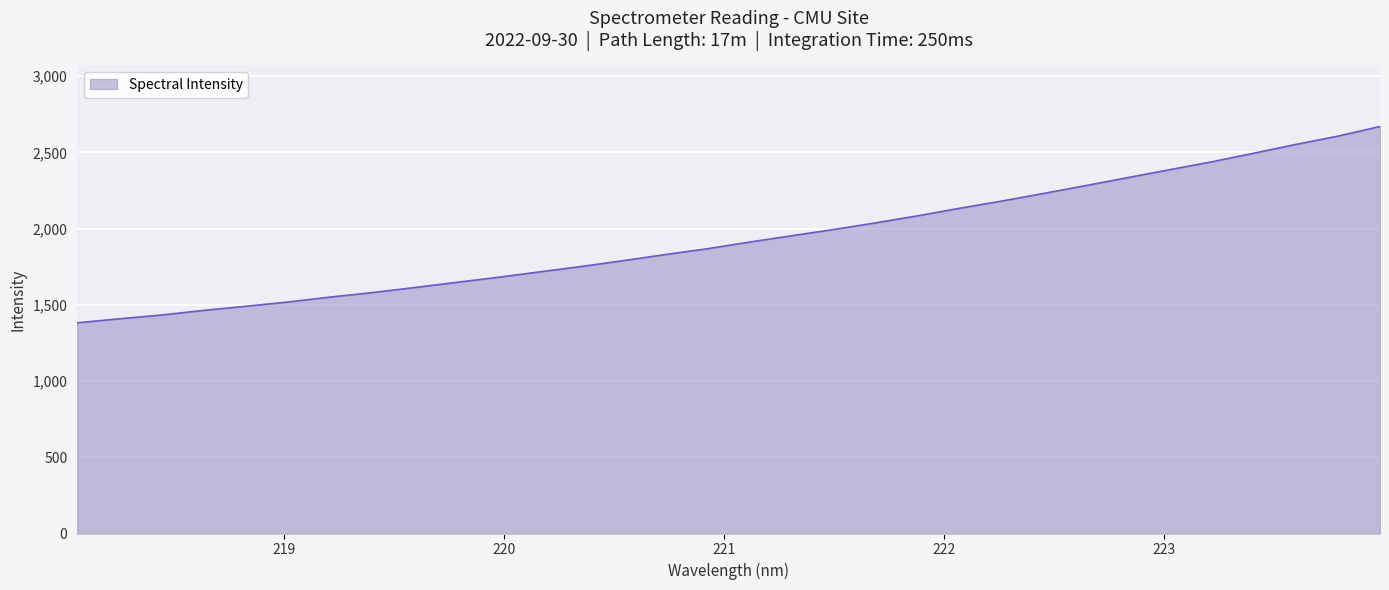

What is the minimum value shown in the chart?

1382.1